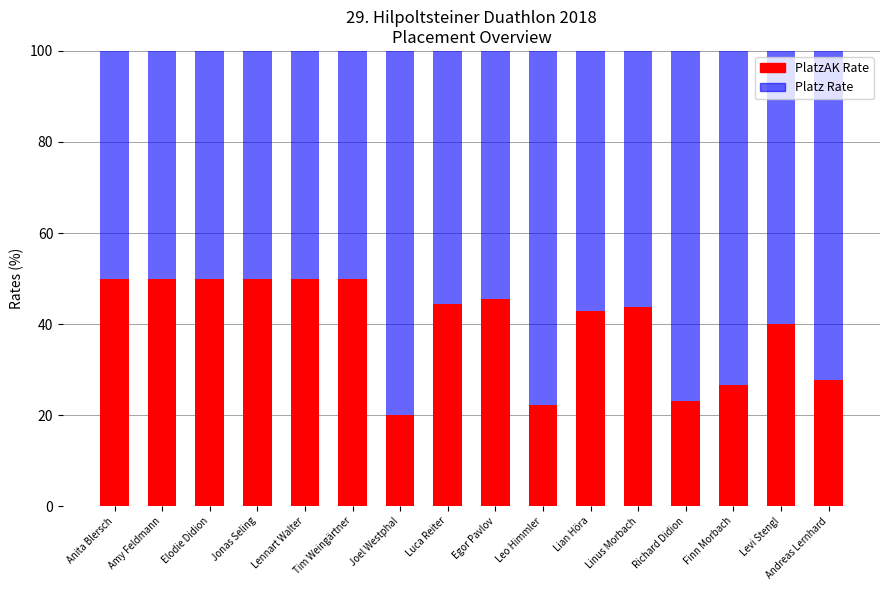

How many bars are there in total?

16